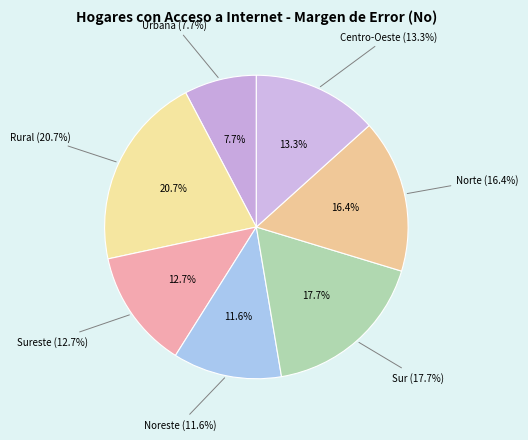

What portion of the pie excludes Urbana?

92.3%